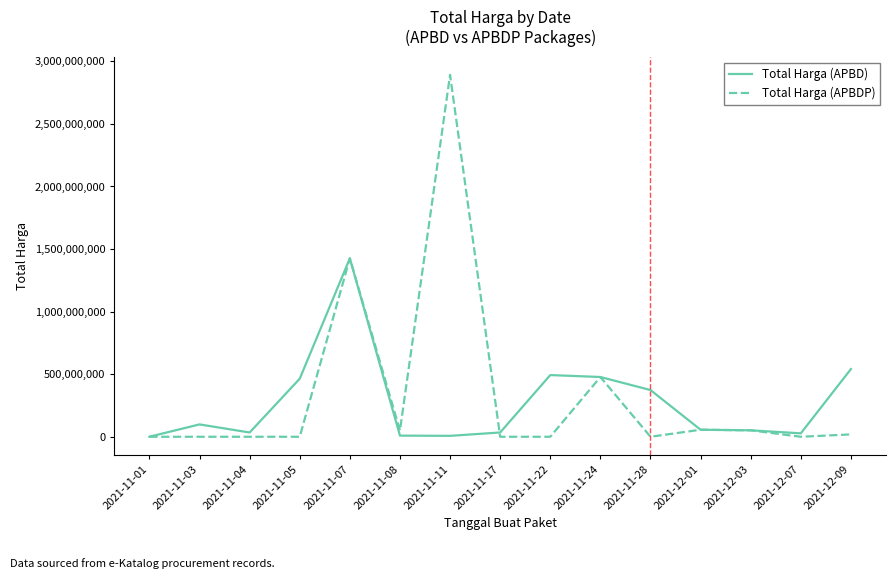

Where is Total Harga (APBD) nearest to the value 713100750?

2021-12-09